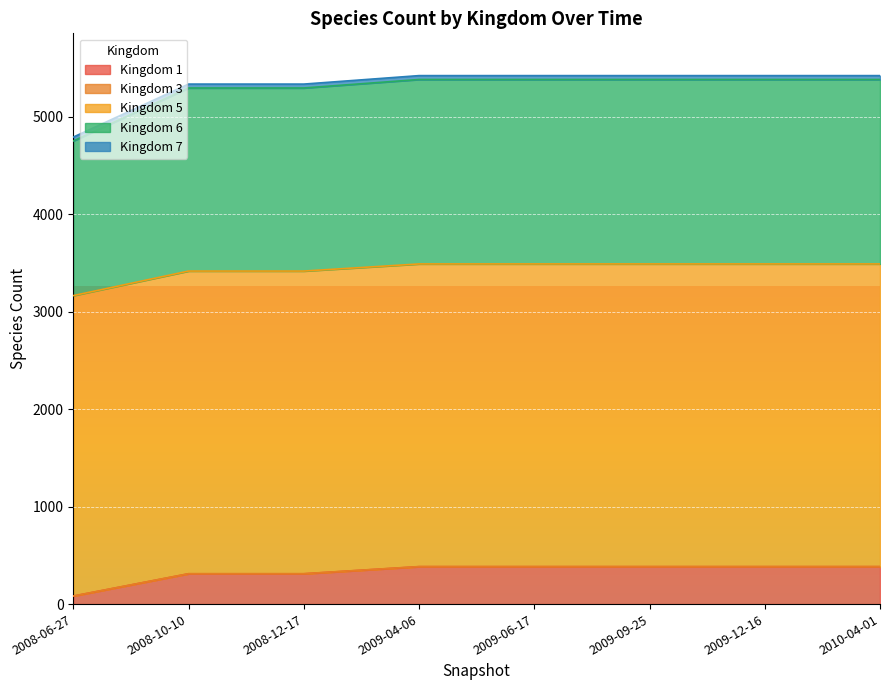

Which category has the highest value in the 5 series?

2009-04-06